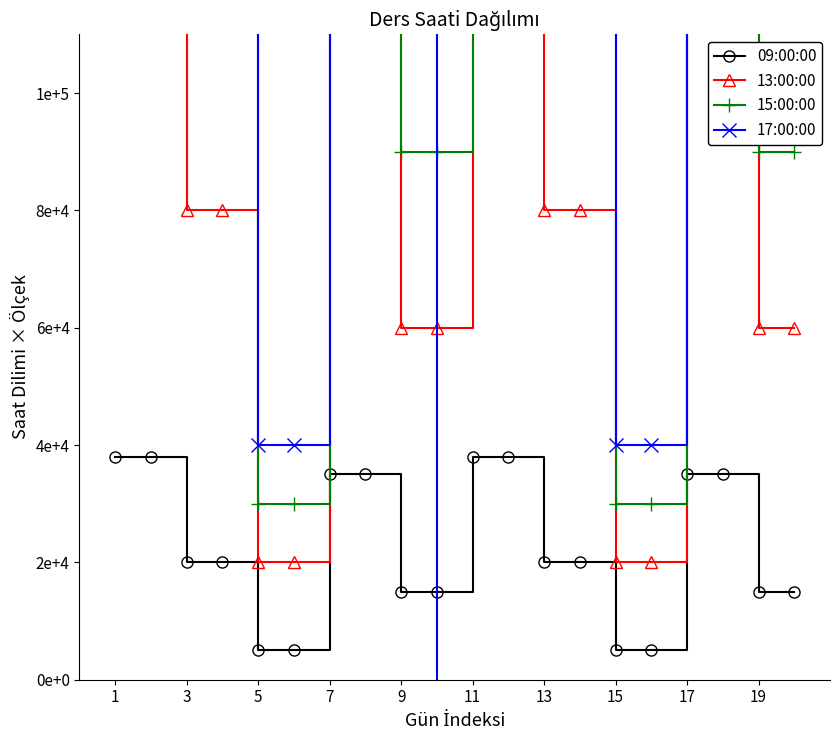

True or false: 15:00:00 and 09:00:00 cross at least once.

False